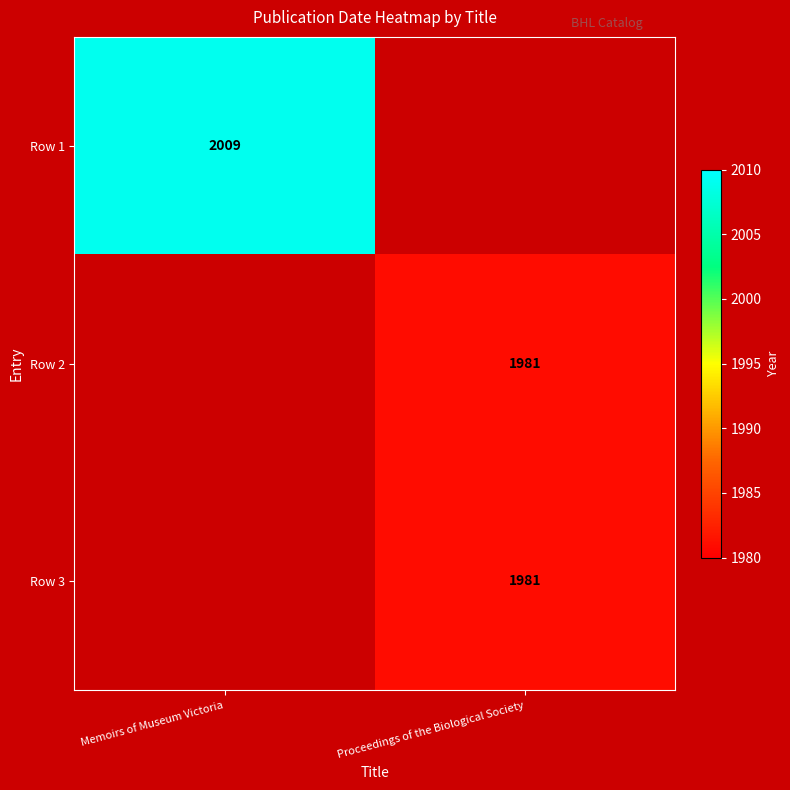

The value of Row 3 at Proceedings of the Biological Society is 1981. True or false?

True